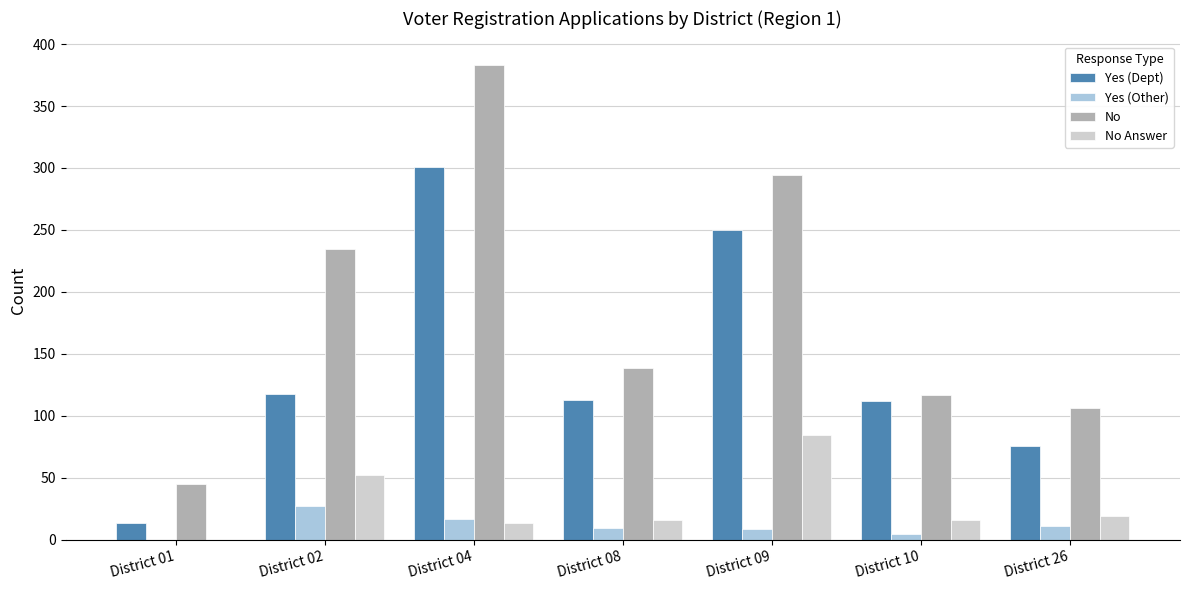

What are all the series names shown in the legend?

Yes (Dept), Yes (Other), No, No Answer